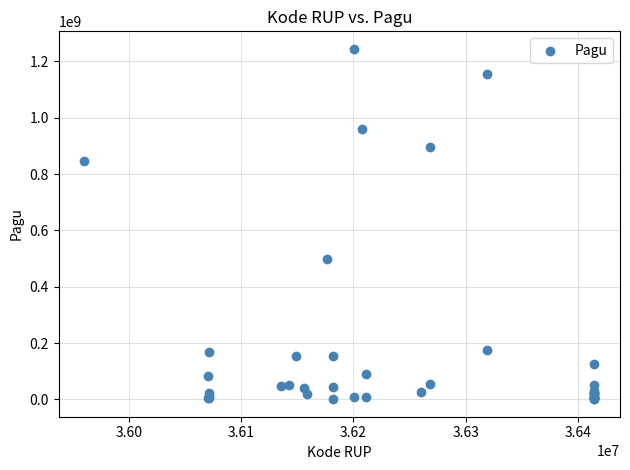

What Y value in the scatter plot is closest to 622840000?

499932000